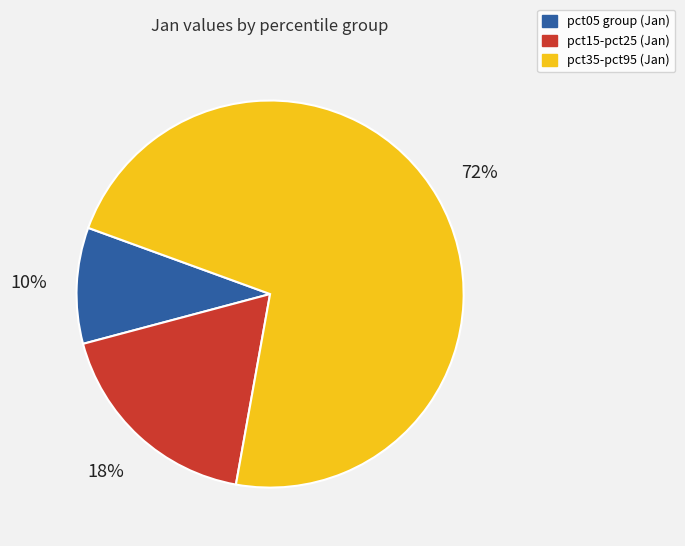

To the nearest percent, what is the average slice percentage?

33%